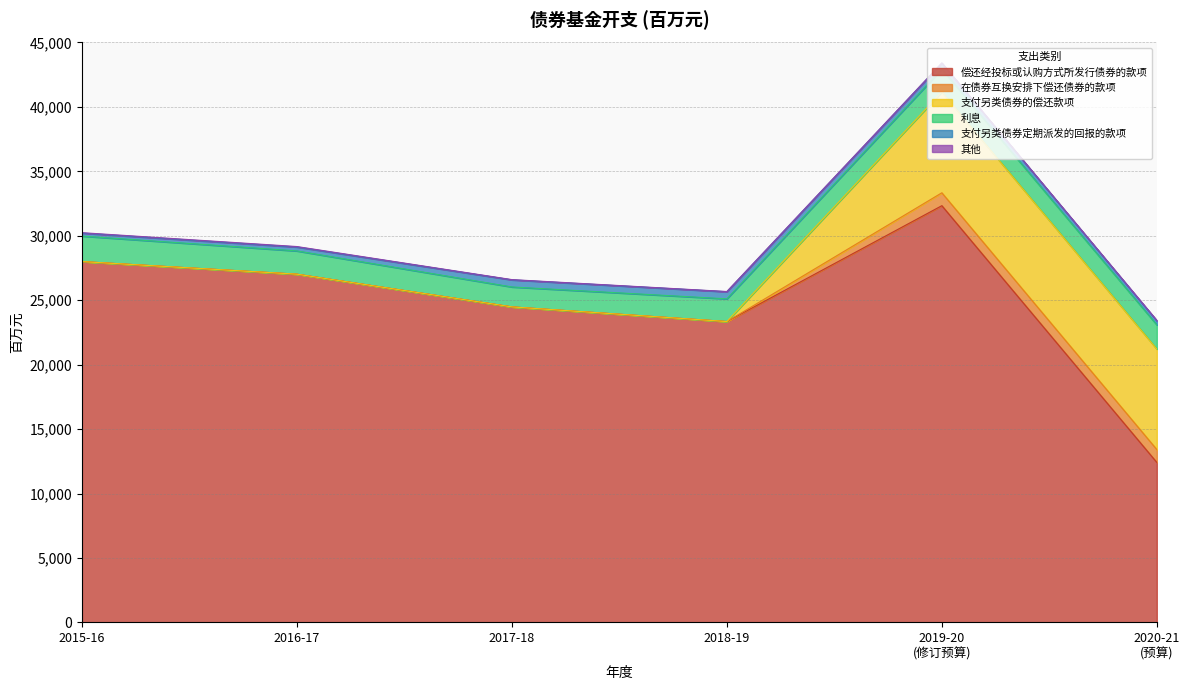

Does the chart have visible grid lines?

Yes